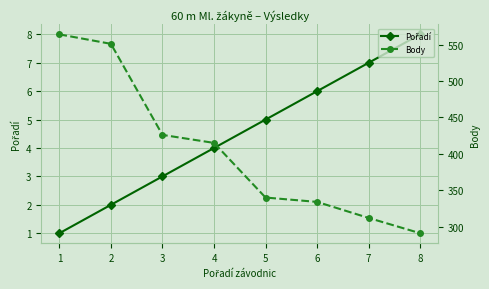

Rank the series by their average value, from lowest to highest.

Pořadí, Body